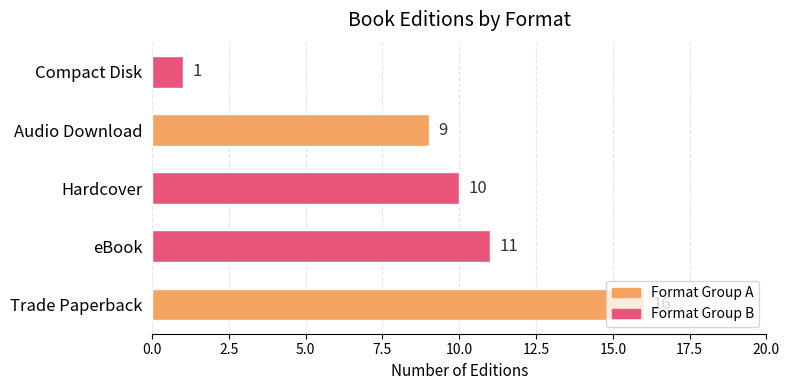

Does the chart contain any negative values?

No